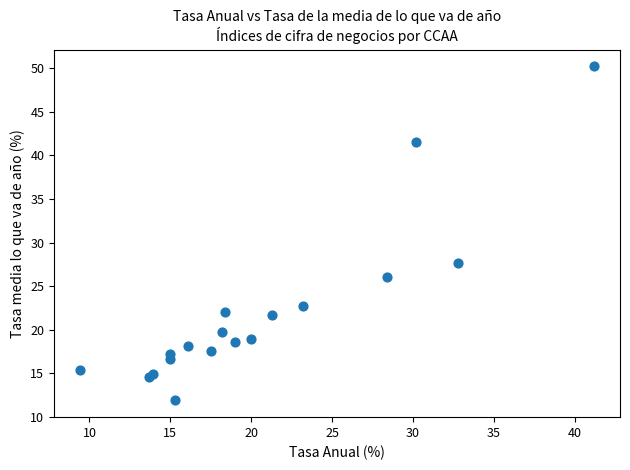

What Y value in the scatter plot is closest to 31?

27.6